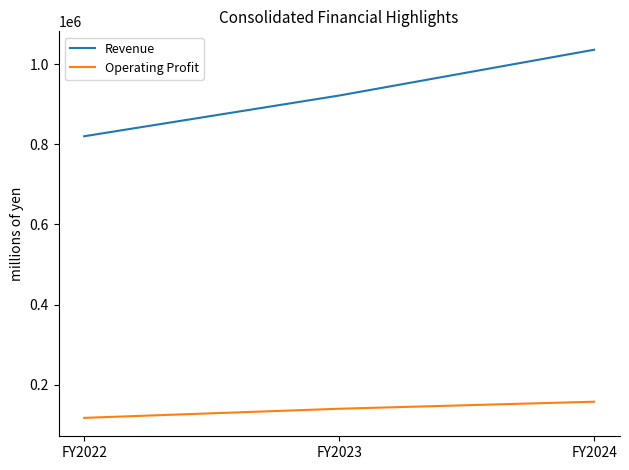

Is the value of Operating Profit at FY2024 greater than the value of Revenue at FY2024?

No